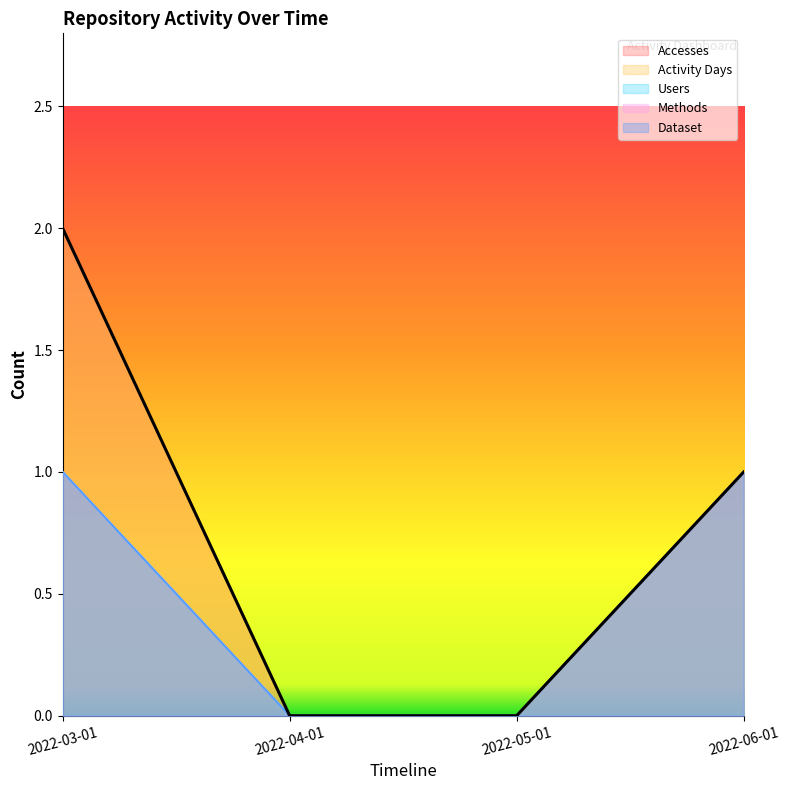

True or false: Dataset and Methods intersect in this chart.

False